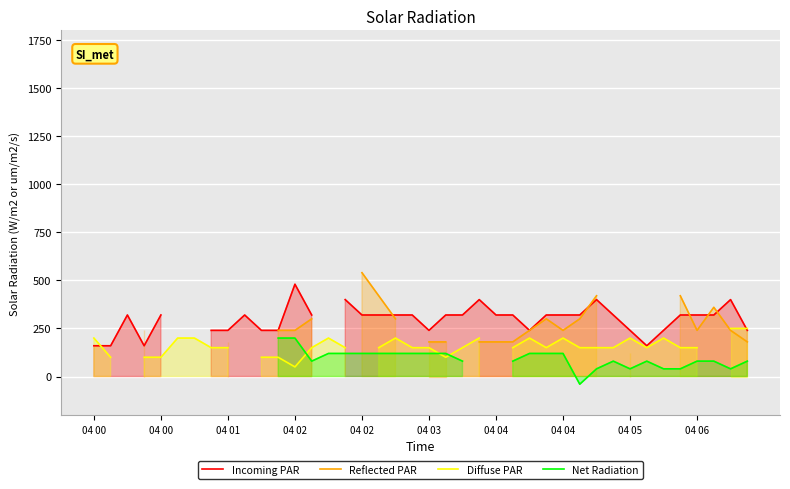

True or false: Incoming PAR has more than 1 points higher than both neighbors.

True